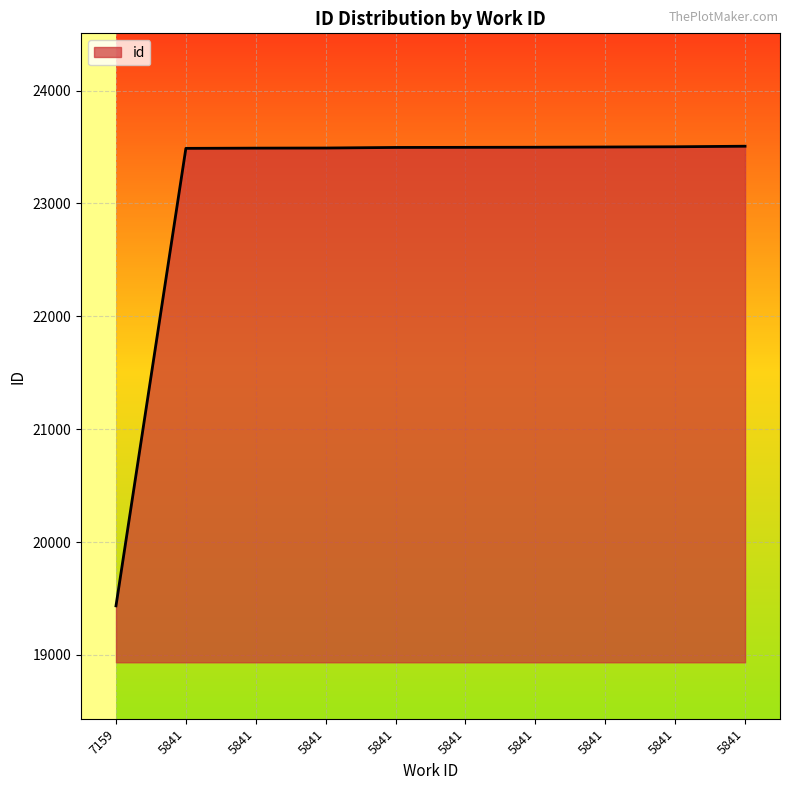

Where does the data first go above 23497?

5841